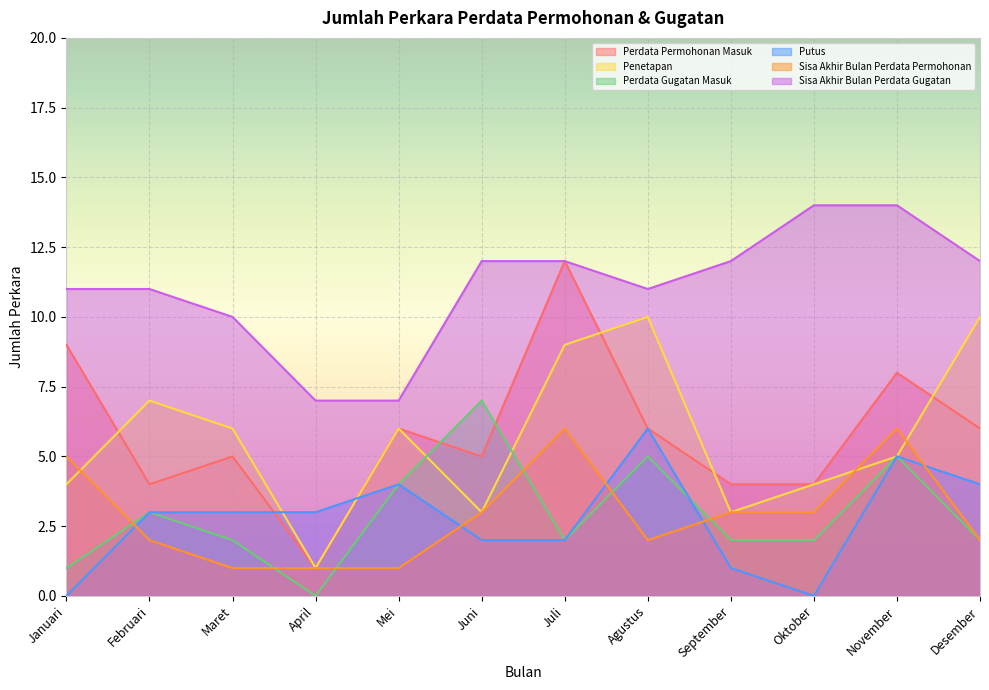

What value does the Sisa Akhir Bulan Perdata Gugatan series have at Maret?

10